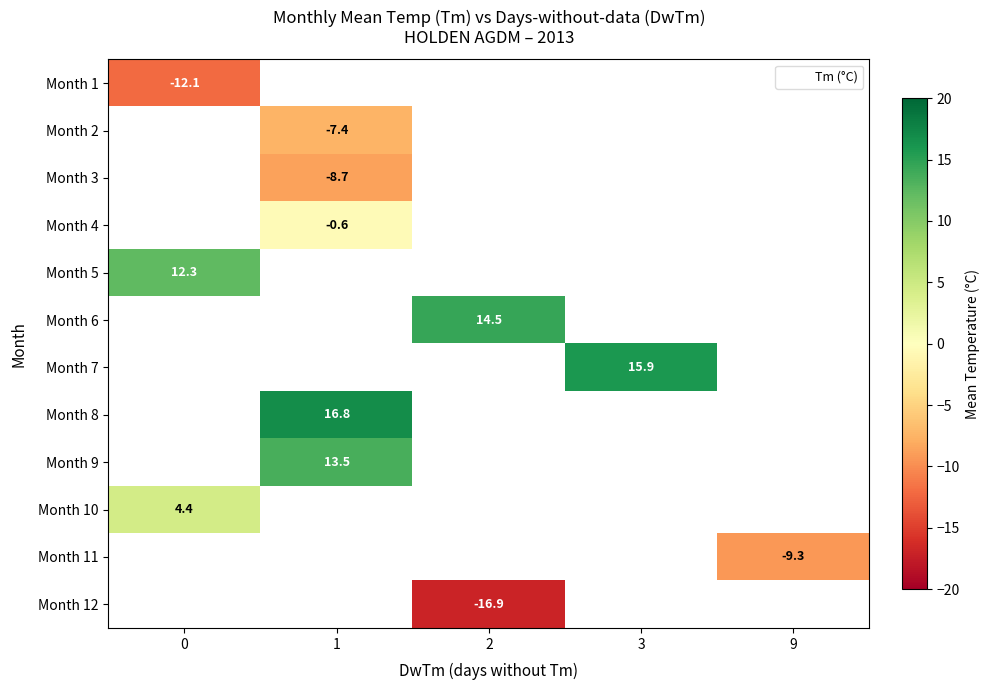

The value of Month 10 at 0 is 4.4. True or false?

True